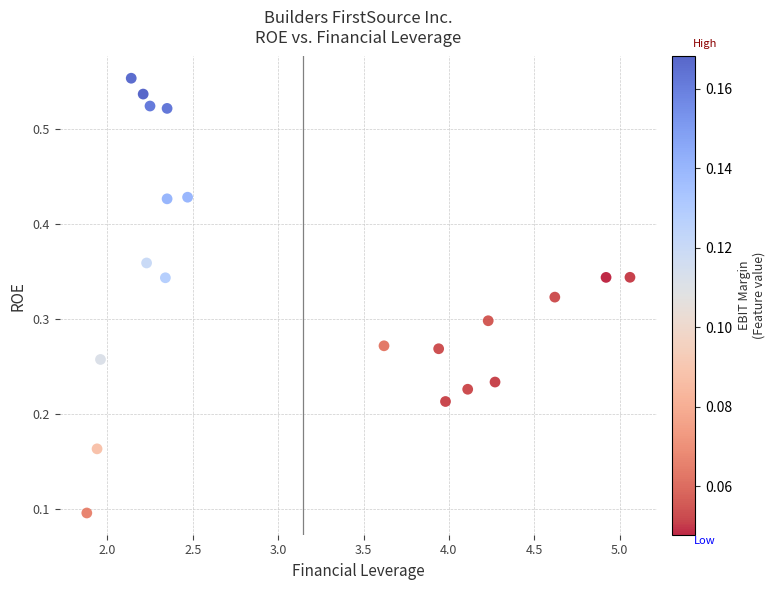

What is the range of X values (max minus min)?

3.2